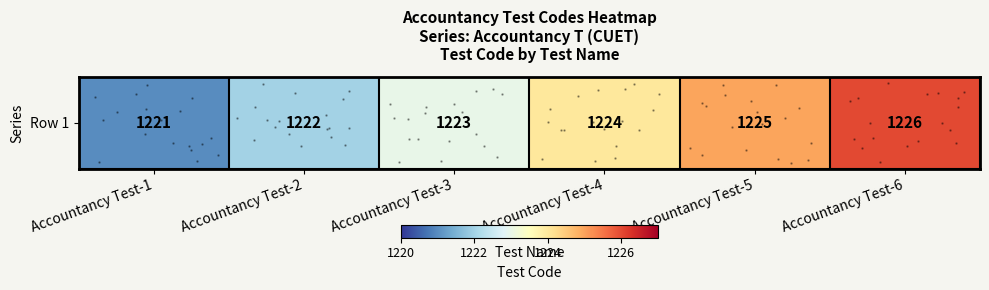

True or false: the data shows 1223 at Accountancy Test-3.

True